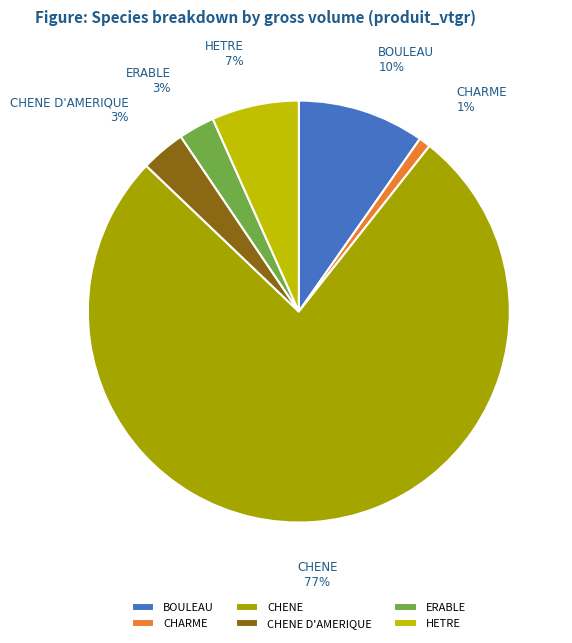

How many segments does this pie chart have?

6